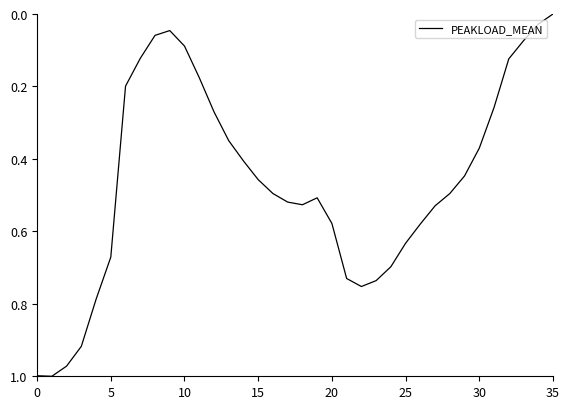

Count the number of categories in the chart.

36